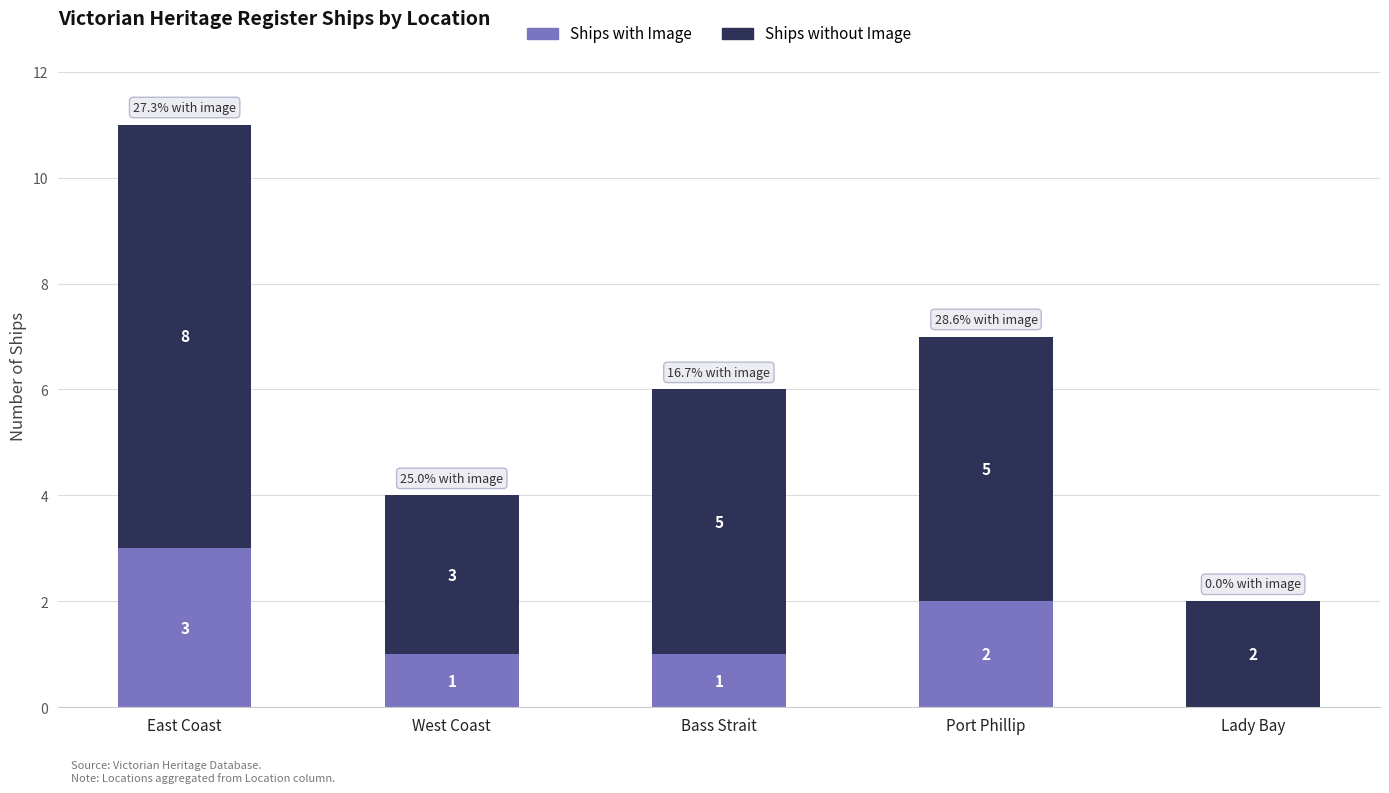

Are the bars grouped side by side (vs. stacked)?

No